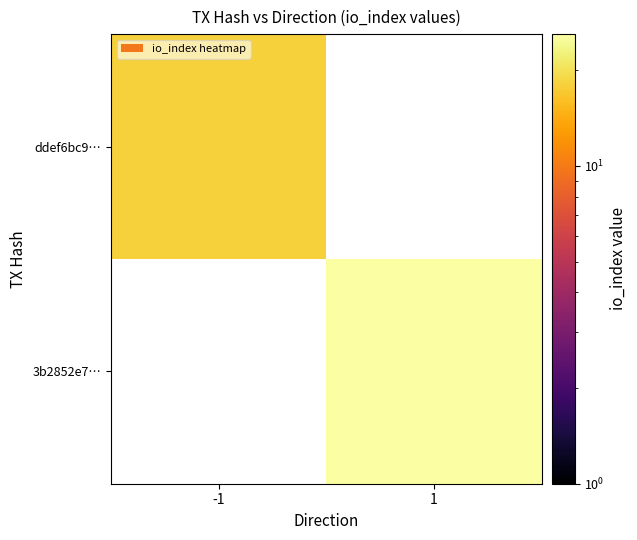

Which category has the lowest value in the 3b2852e7… series?

-1